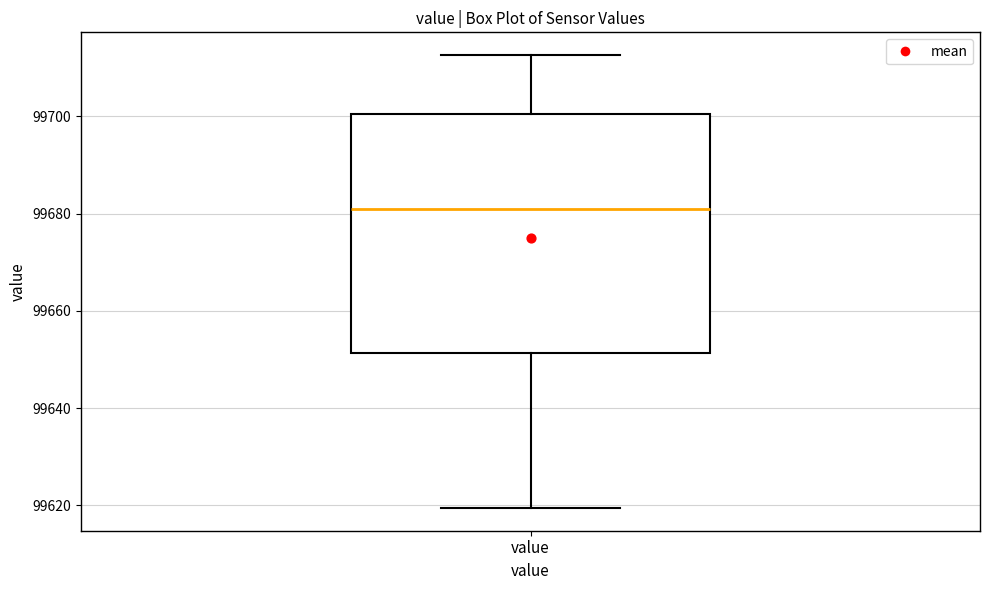

Where is the lower edge of the box for value on the y-axis? The values are not printed on the chart, so give them approximately, as read against the axis.

99652